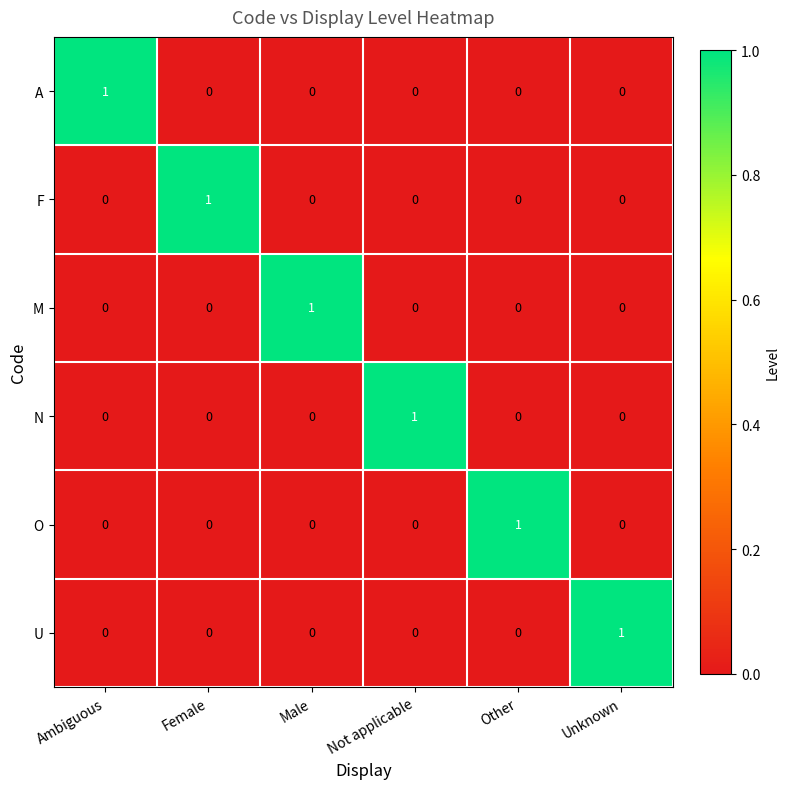

Is the value of M at Male greater than the value of F at Male?

Yes